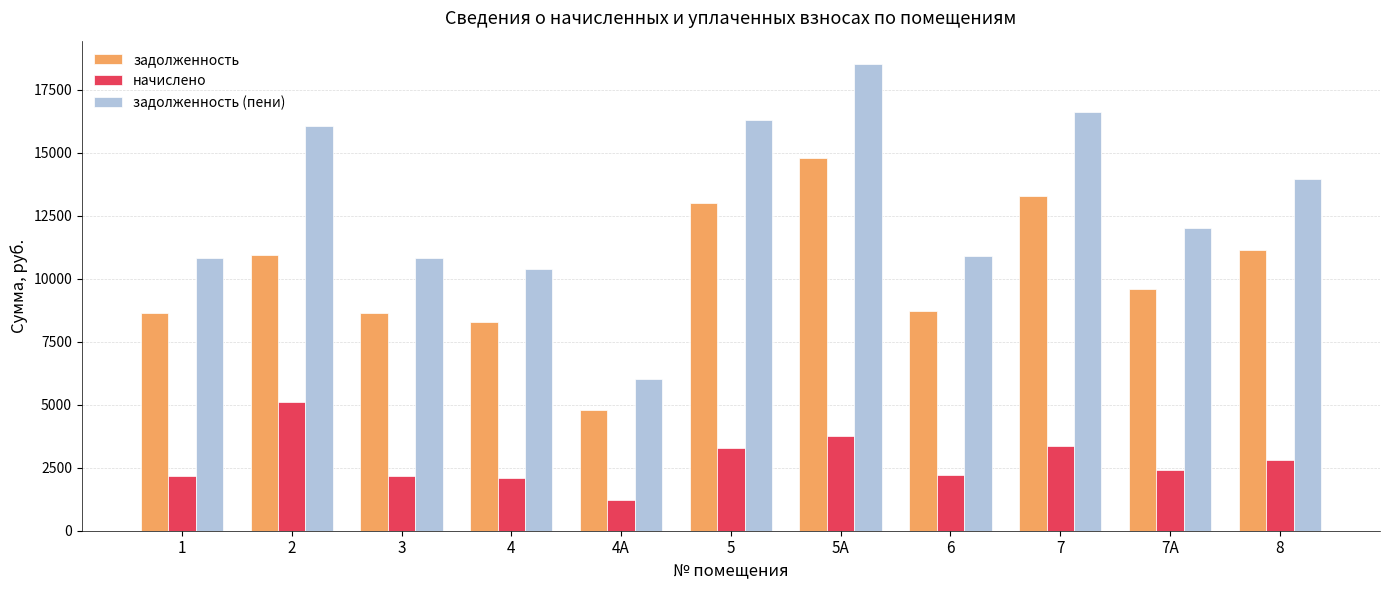

What is the lowest value of the начислено series?

1215.0